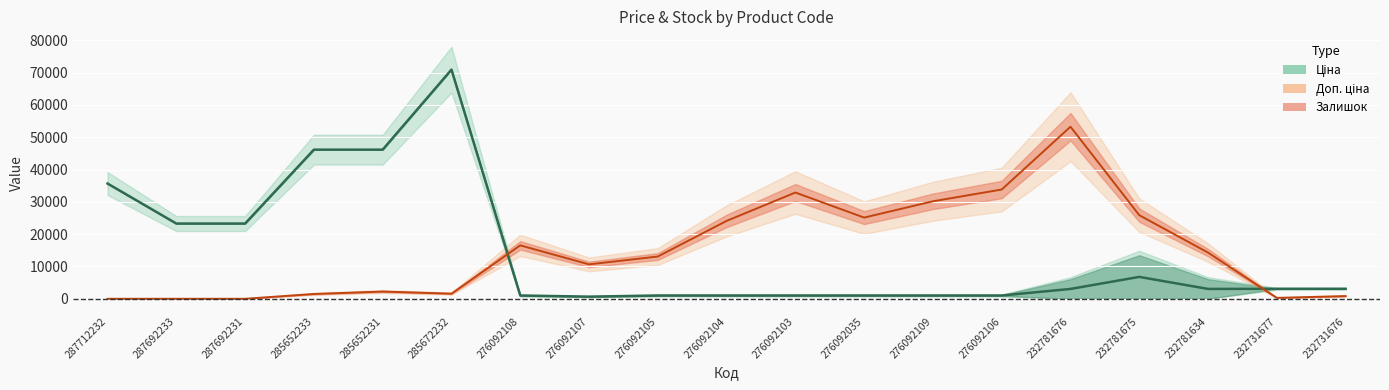

Which label corresponds to the smallest value in the chart?

287712232